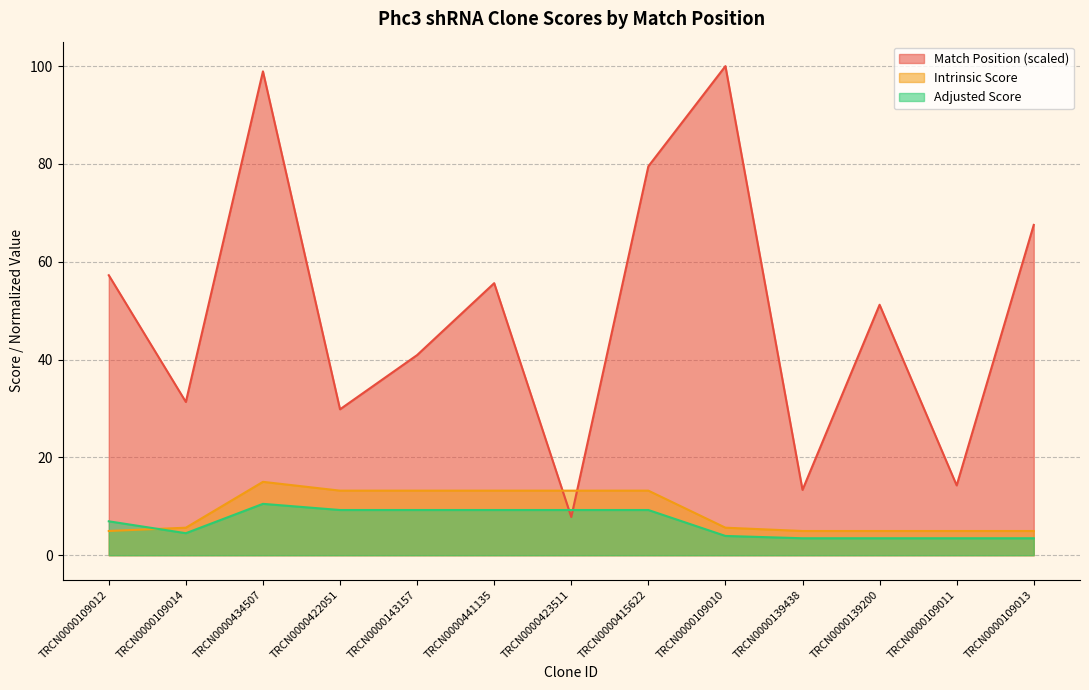

Does the chart display data point markers on the line(s)?

No